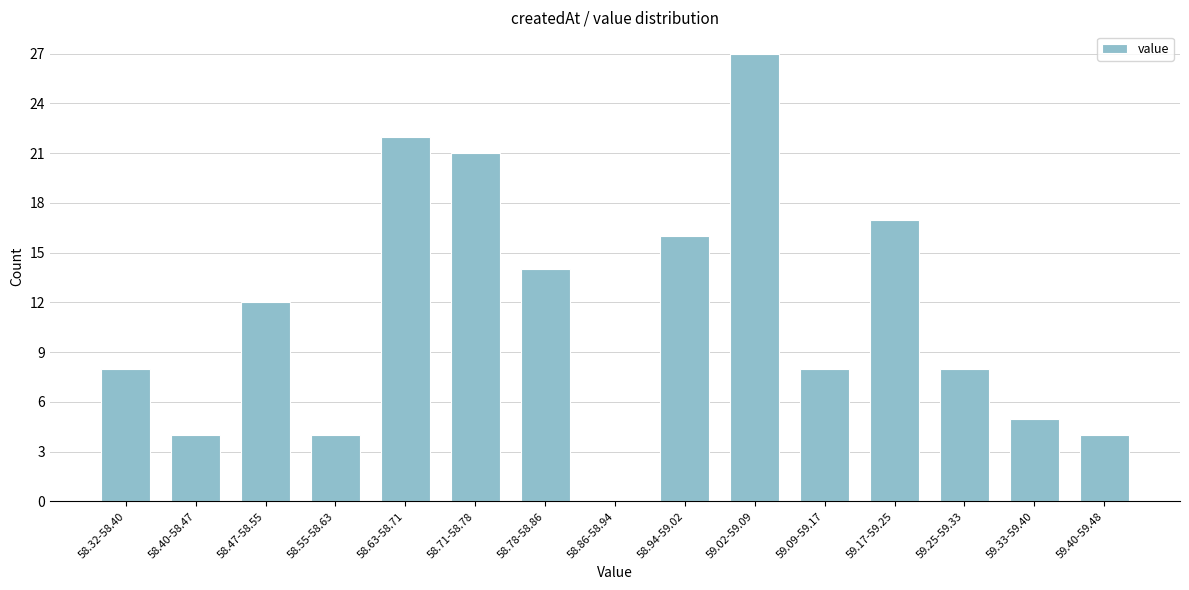

Reading right to left, transcribe all the data shown in this chart.

59.40-59.48=4	59.33-59.40=5	59.25-59.33=8	59.17-59.25=17	59.09-59.17=8	59.02-59.09=27	58.94-59.02=16	58.86-58.94=0	58.78-58.86=14	58.71-58.78=21	58.63-58.71=22	58.55-58.63=4	58.47-58.55=12	58.40-58.47=4	58.32-58.40=8